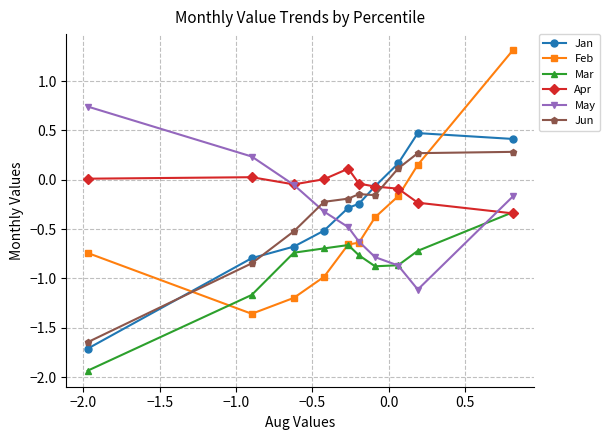

What is the value of the Mar point at the 2nd from the left?

-1.2